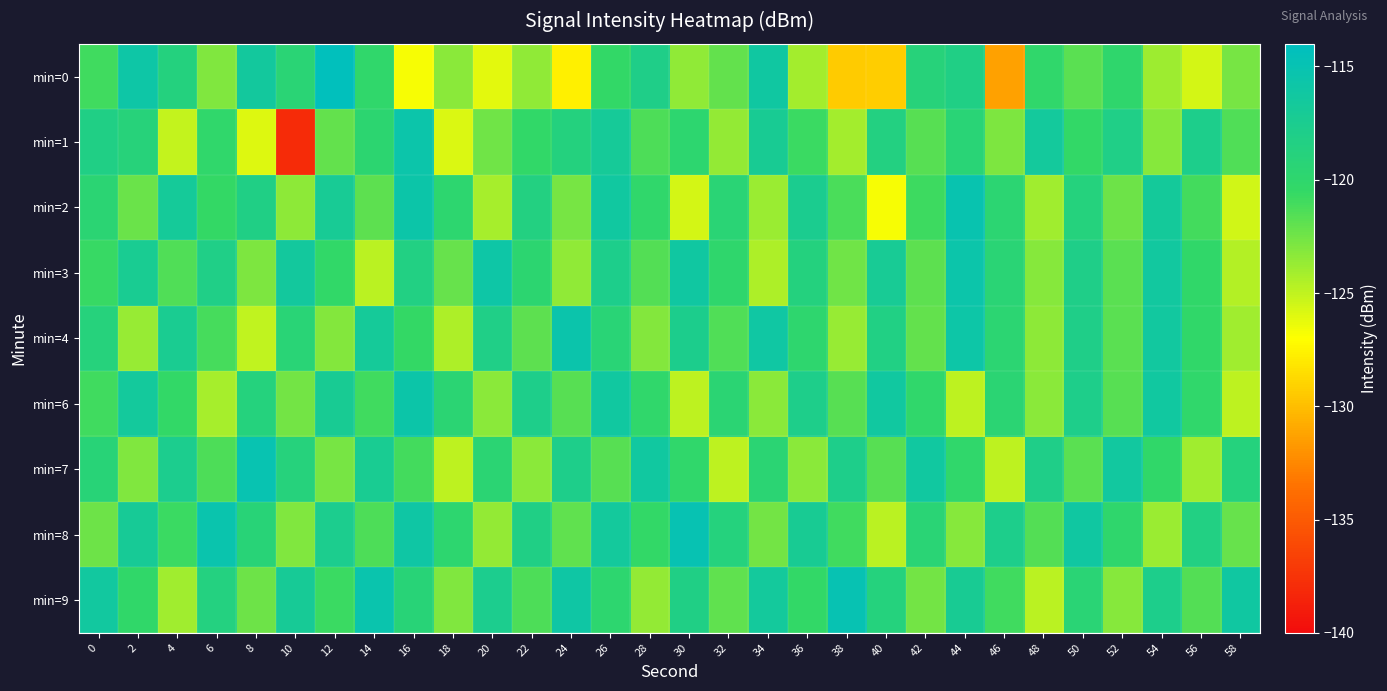

At which category is the sum across all series the highest?

26